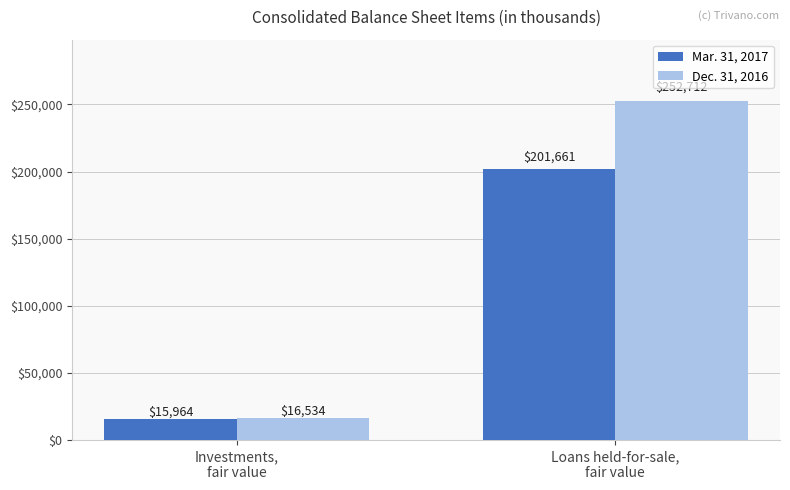

What is the difference between the Dec. 31, 2016 values at Investments,
fair value and Loans held-for-sale,
fair value?

236178